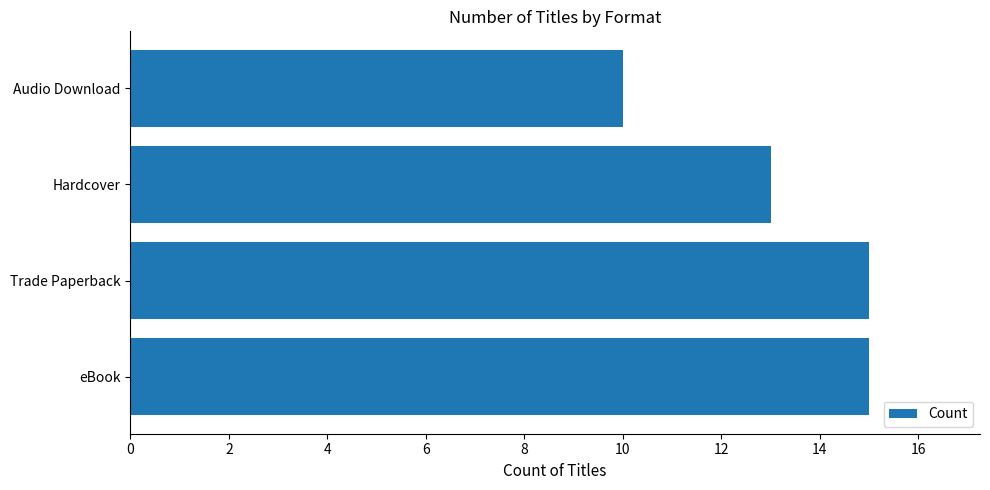

What is the greatest value displayed?

15